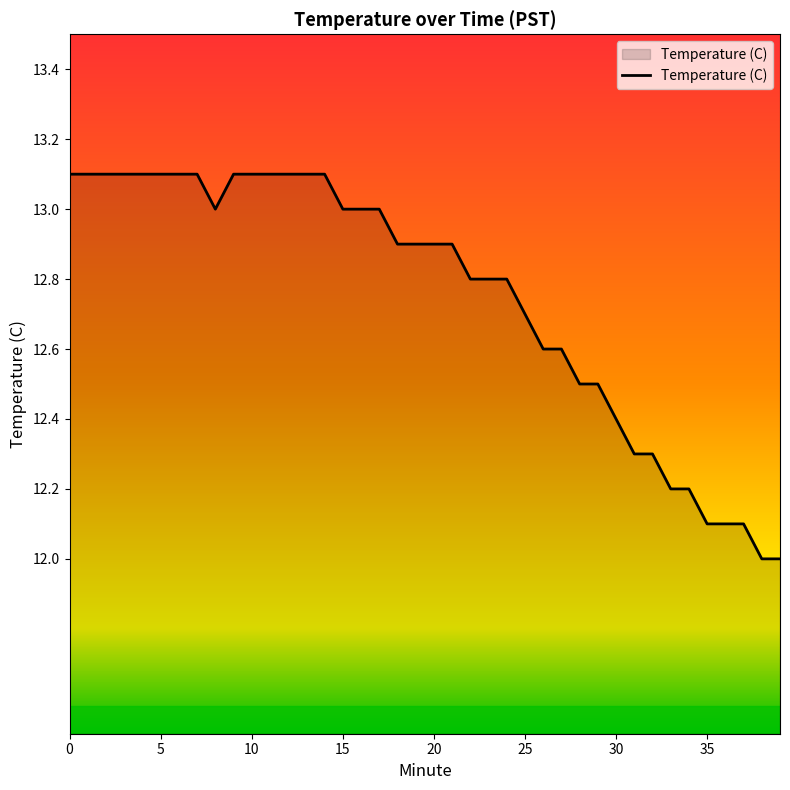

What is the sum of all values?

510.0